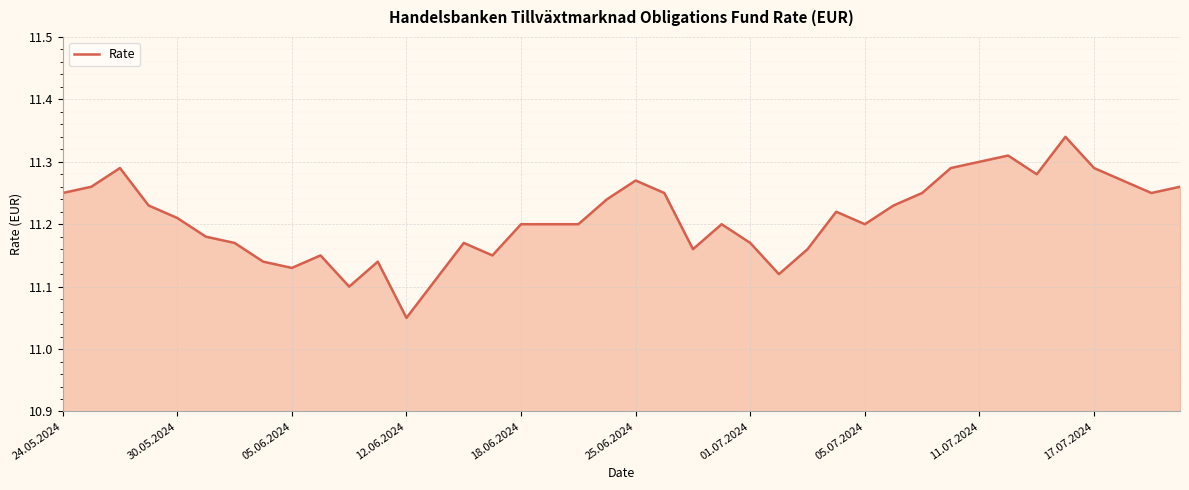

Count the values in the range 11 to 12.

40